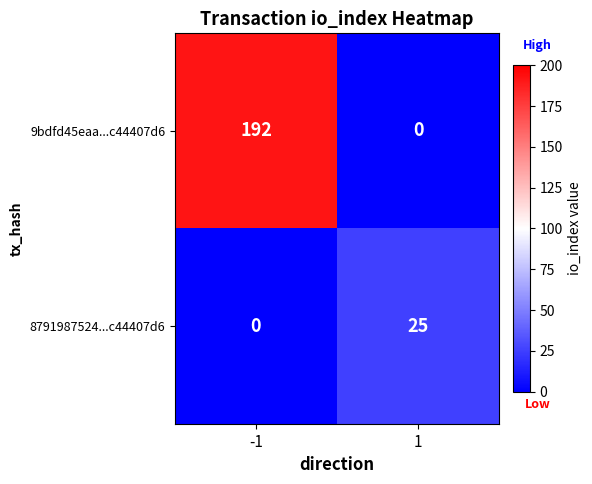

What is the highest value of the 9bdfd45eaa...c44407d6 series?

192